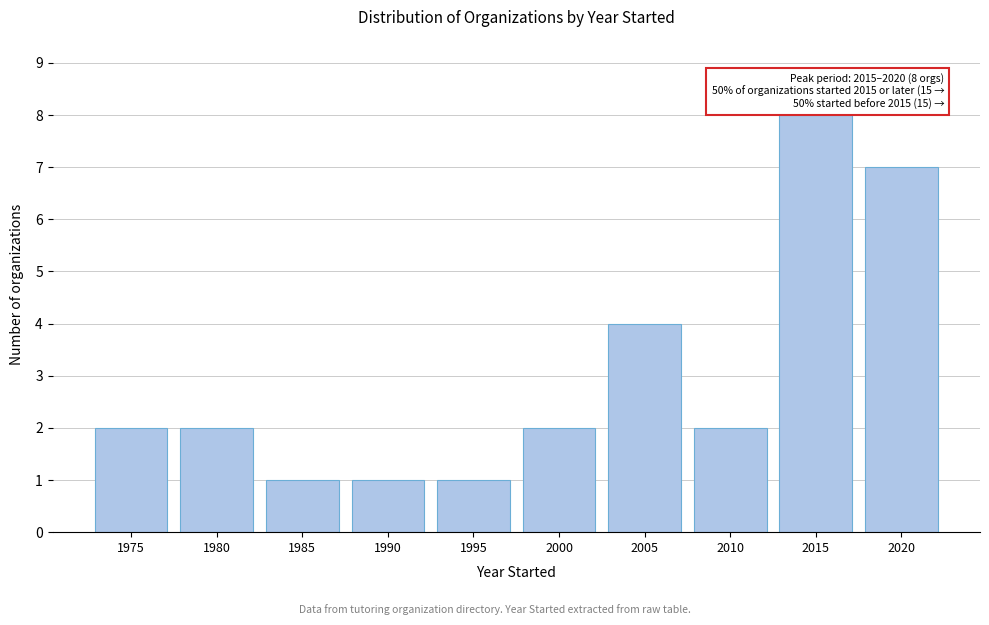

Reading left to right, what are all the values shown in this chart?

1975=2	1980=2	1985=1	1990=1	1995=1	2000=2	2005=4	2010=2	2015=8	2020=7